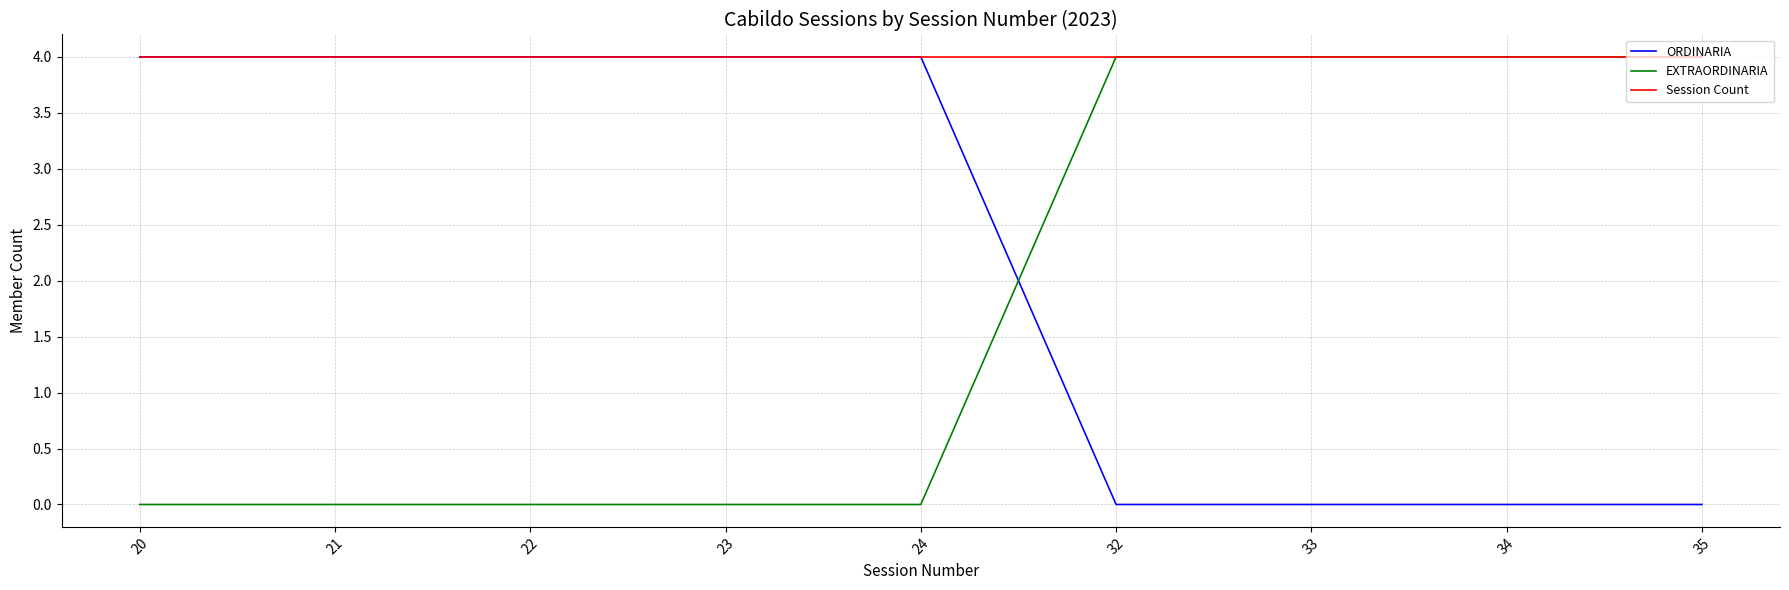

Reading right to left, what are all the values shown in this chart?

ORDINARIA: 35=0	34=0	33=0	32=0	24=4	23=4	22=4	21=4	20=4
EXTRAORDINARIA: 35=4	34=4	33=4	32=4	24=0	23=0	22=0	21=0	20=0
Session Count: 35=4	34=4	33=4	32=4	24=4	23=4	22=4	21=4	20=4